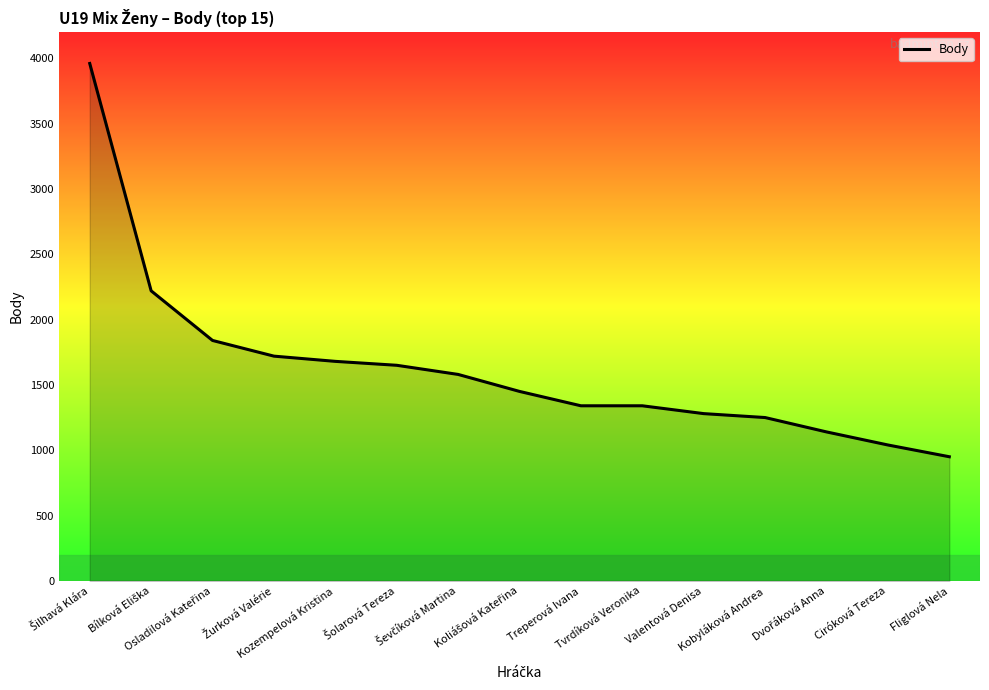

What is the approximate value at Ciróková Tereza, to the nearest 100?

1000